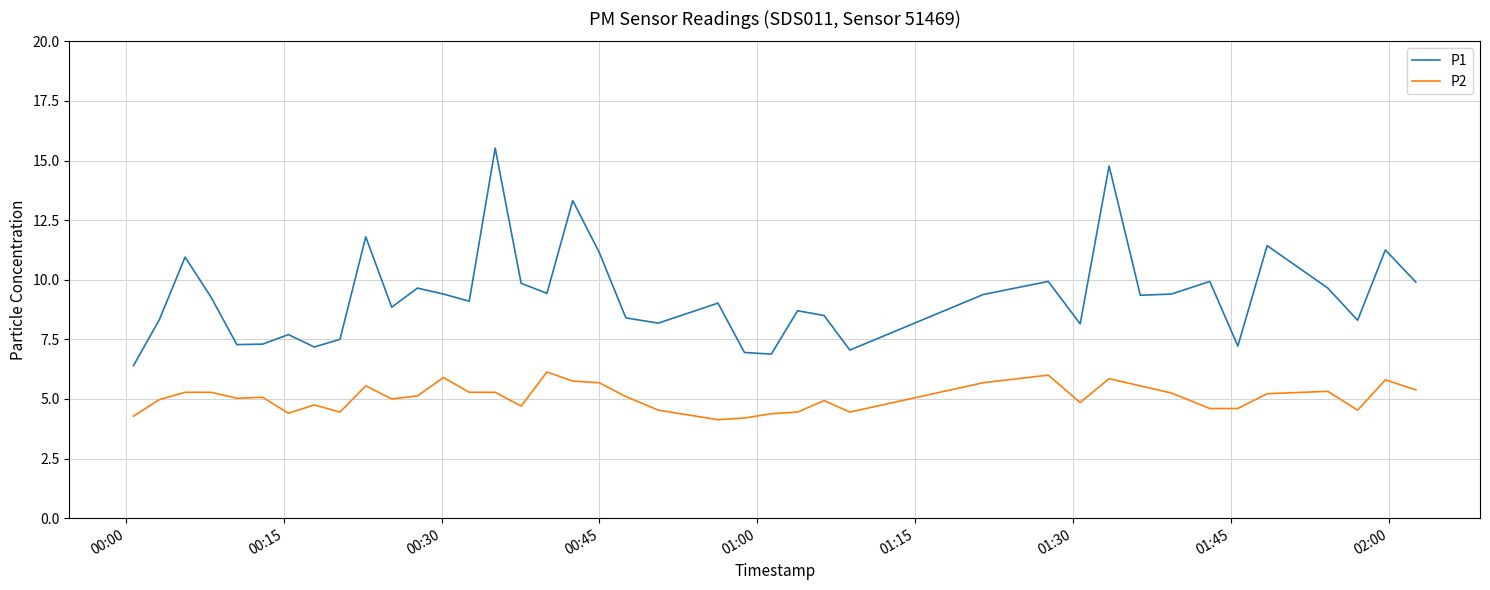

True or false: P2 and P1 intersect in this chart.

False